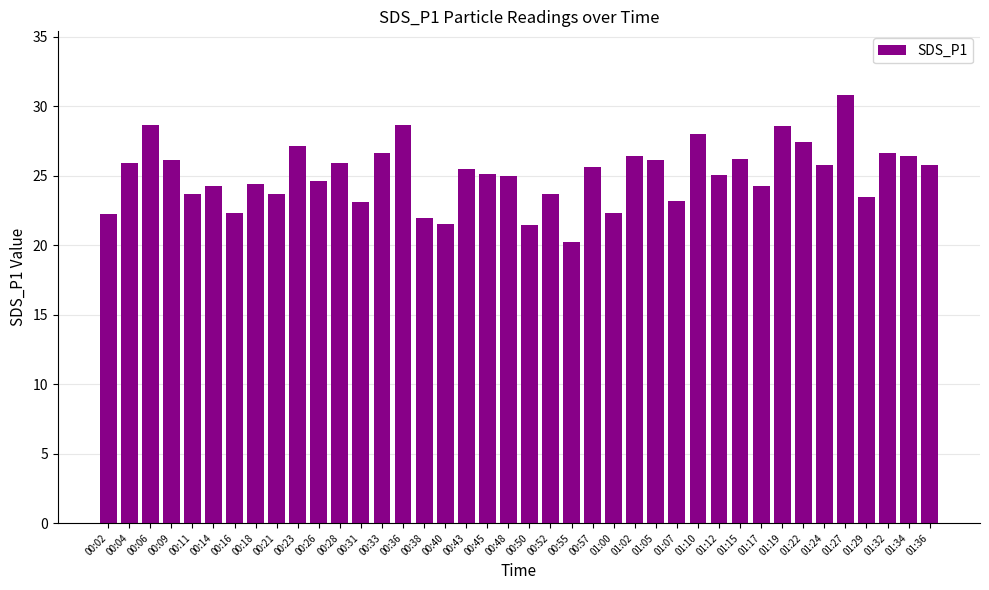

Does the chart contain any negative values?

No